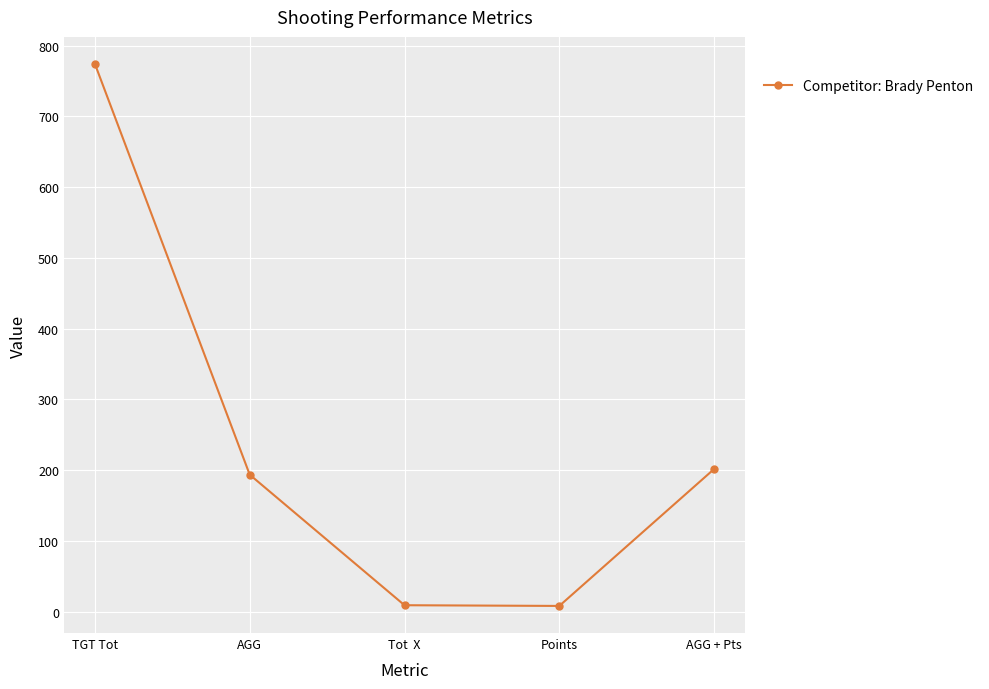

What is the maximum value shown in the chart?

774.0